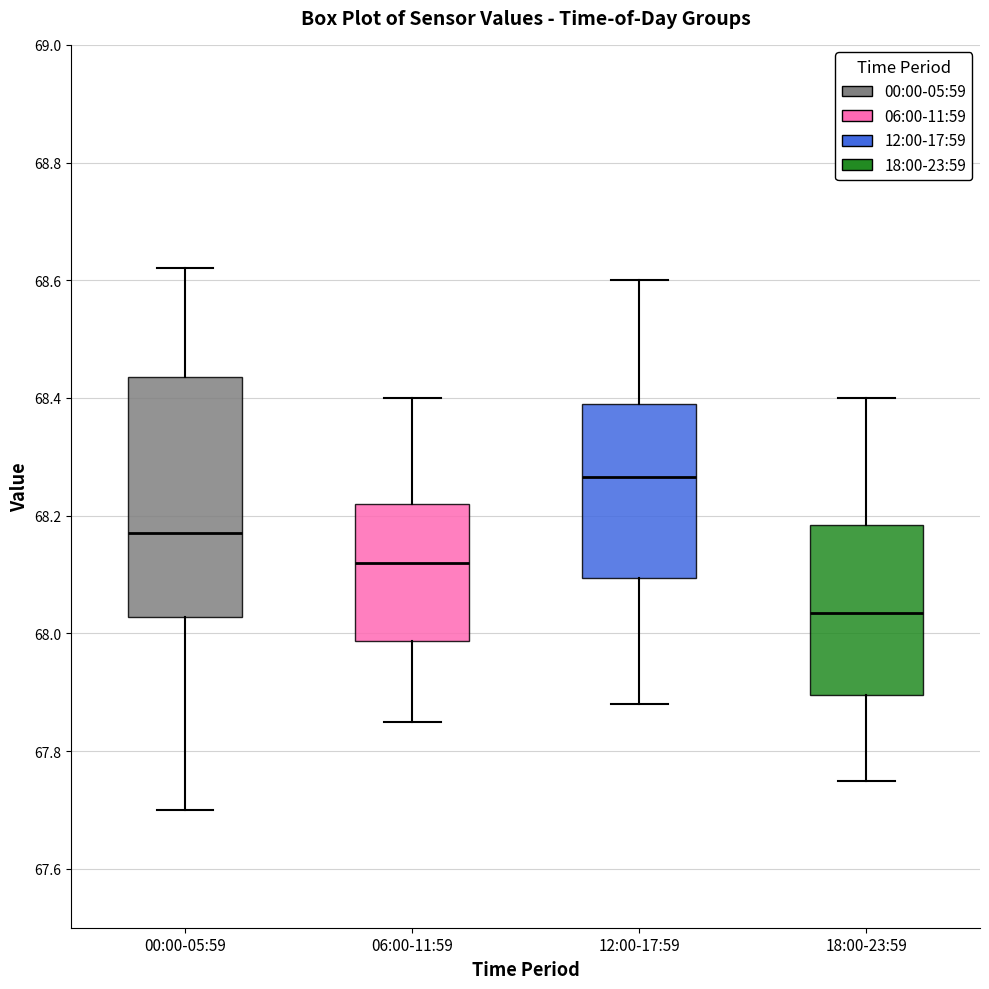

Where is the upper edge of the box for 00:00-05:59 on the y-axis? The values are not printed on the chart, so give them approximately, as read against the axis.

68.44